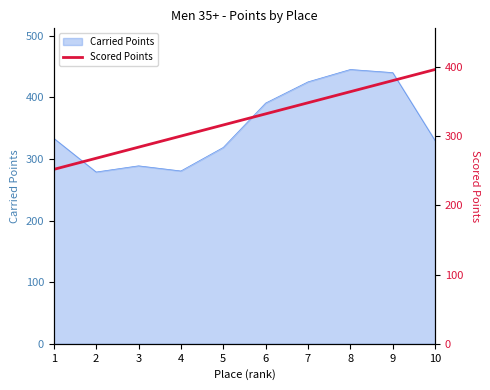

Where does the data first go above 331?

6